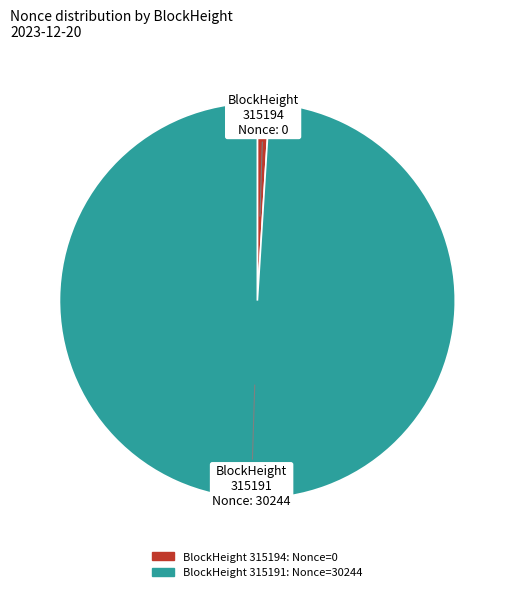

Is there any slice that represents more than half of the pie?

Yes